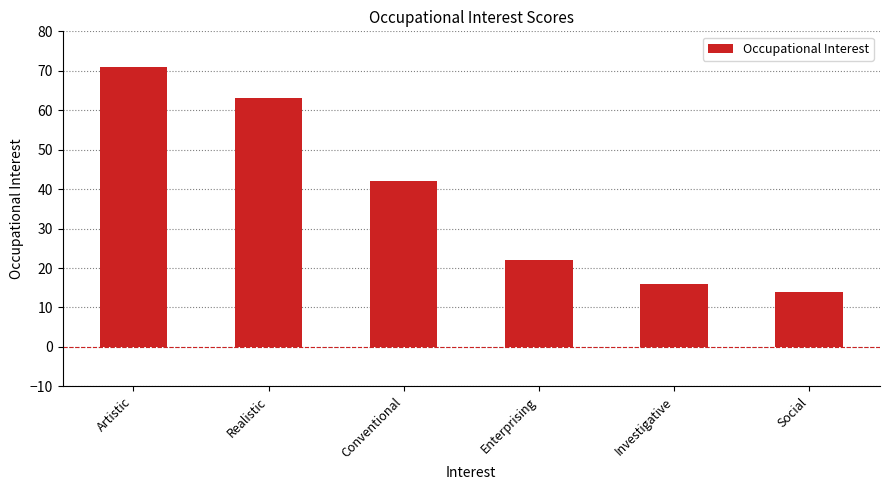

Reading left to right, what are all the values shown in this chart?

71	63	42	22	16	14